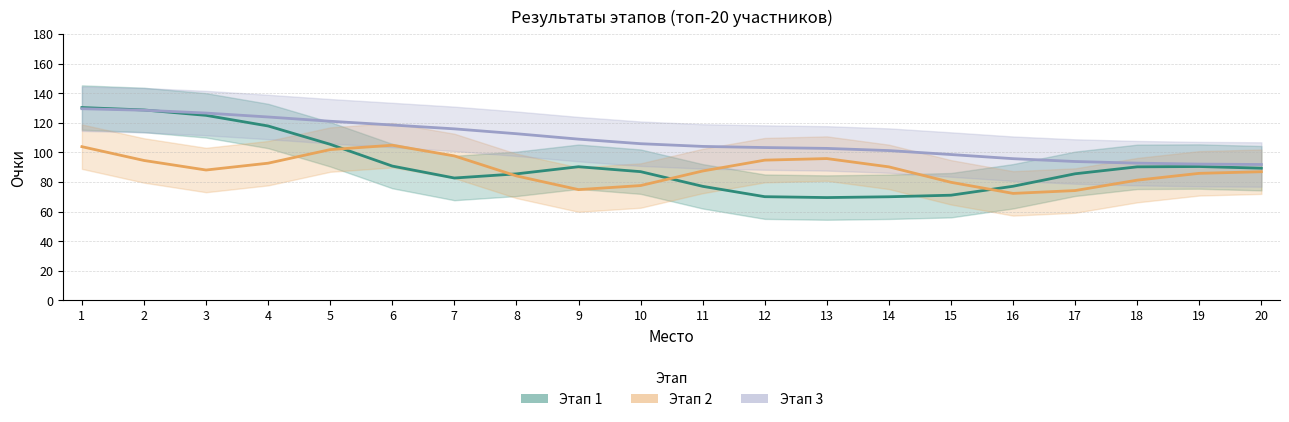

Is the value of Этап 3 at 6 greater than the value of Этап 2 at 18?

Yes